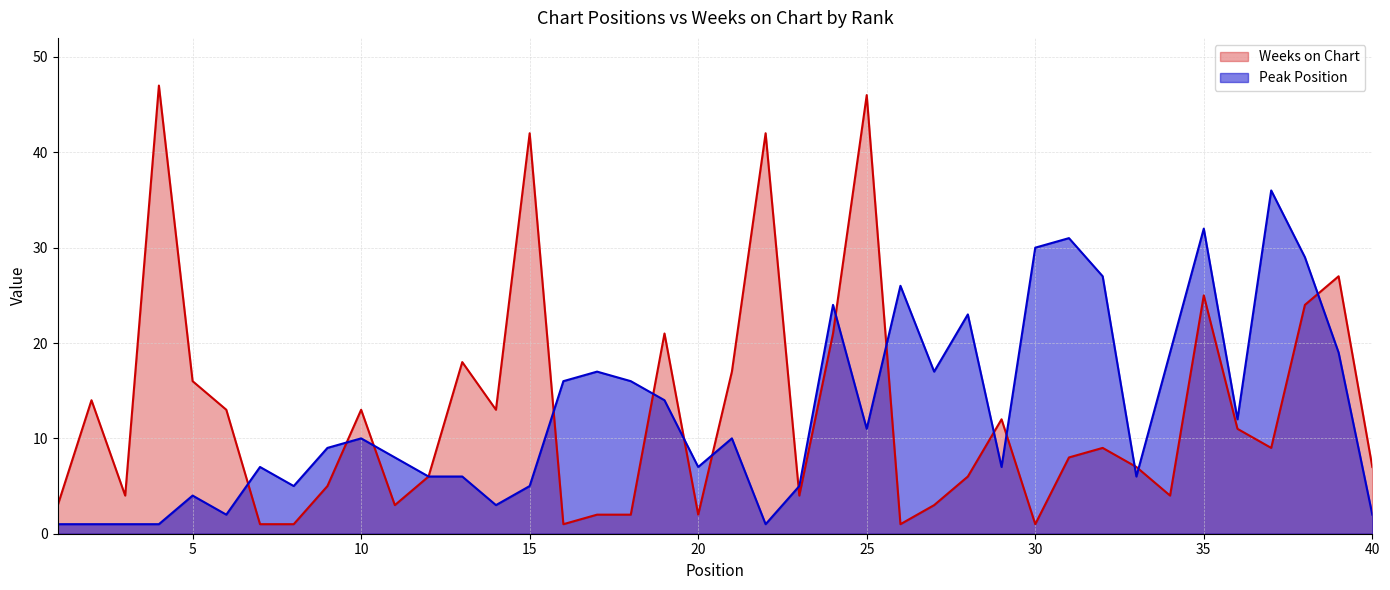

Which has a higher value, 38 or 3?

38